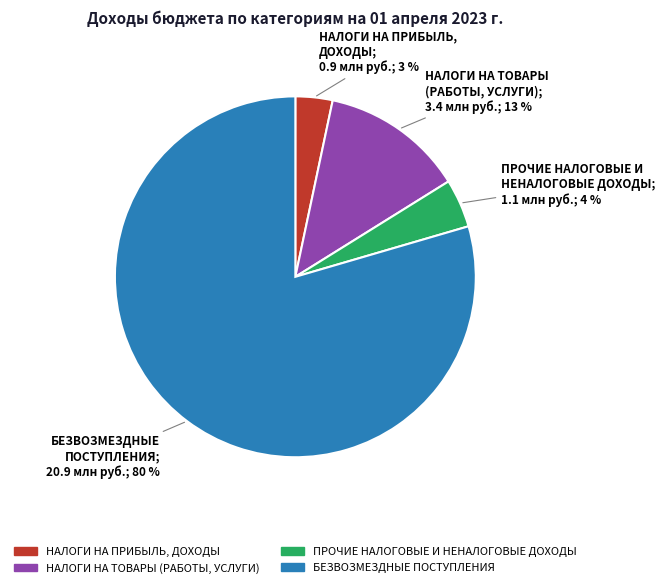

Does any single category account for the majority?

Yes